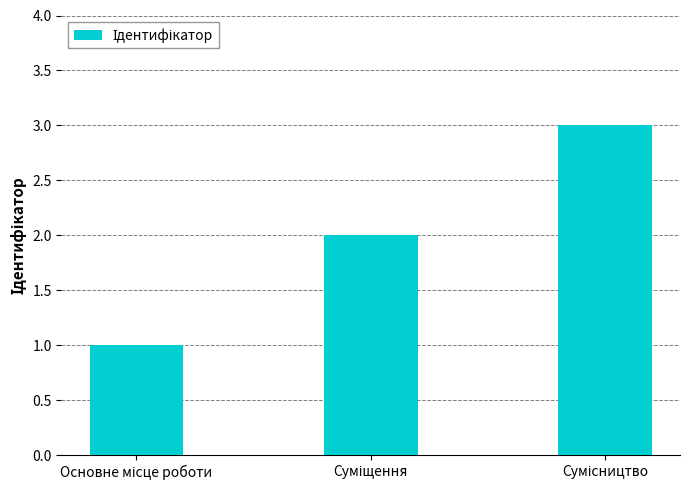

Reading right to left, what are all the values shown in this chart?

3	2	1